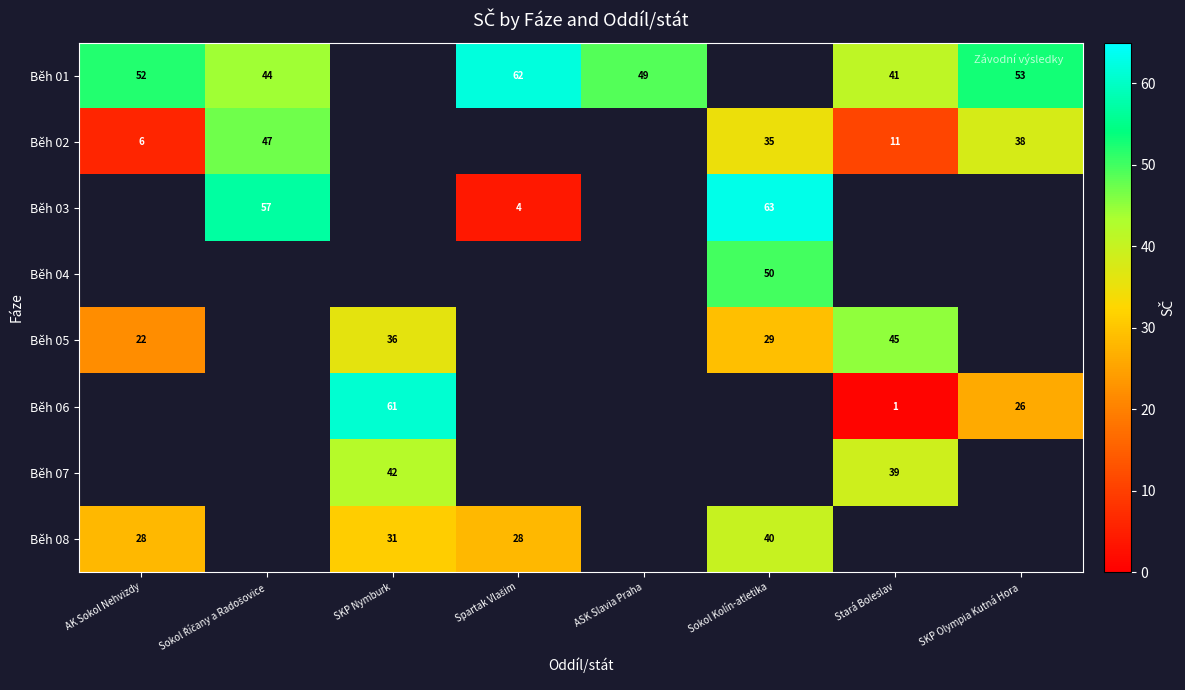

Is it true that Běh 01 equals 86 at AK Sokol Nehvizdy?

False